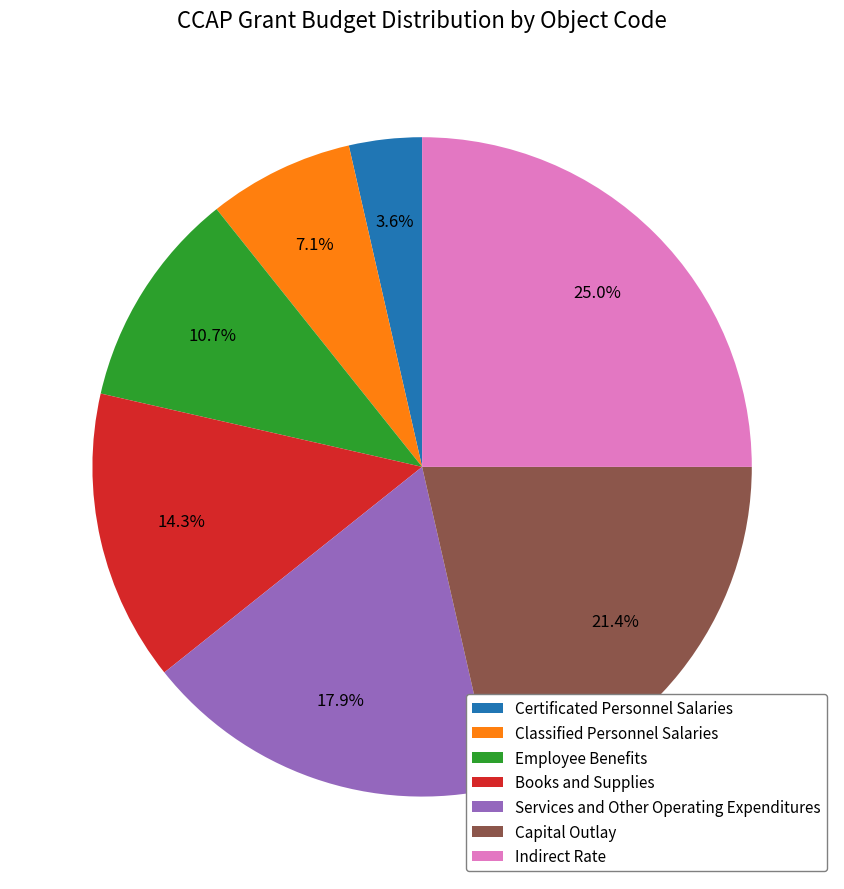

How many slices are in this pie chart?

7